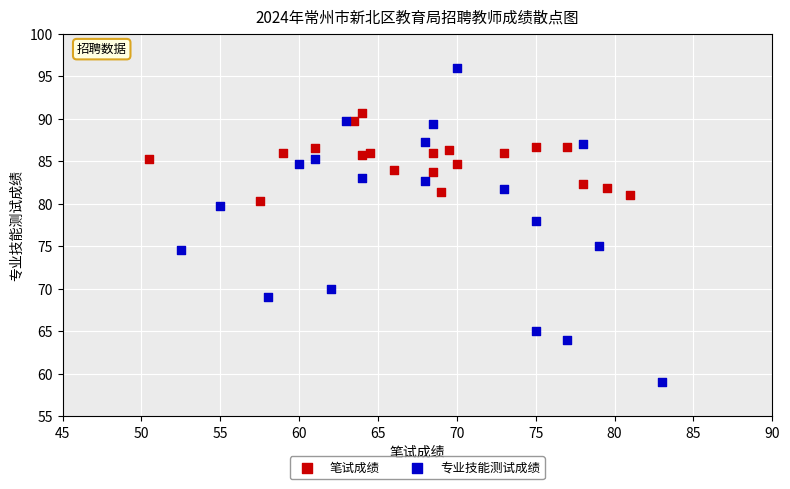

Which series has the widest spread of Y values?

专业技能测试成绩